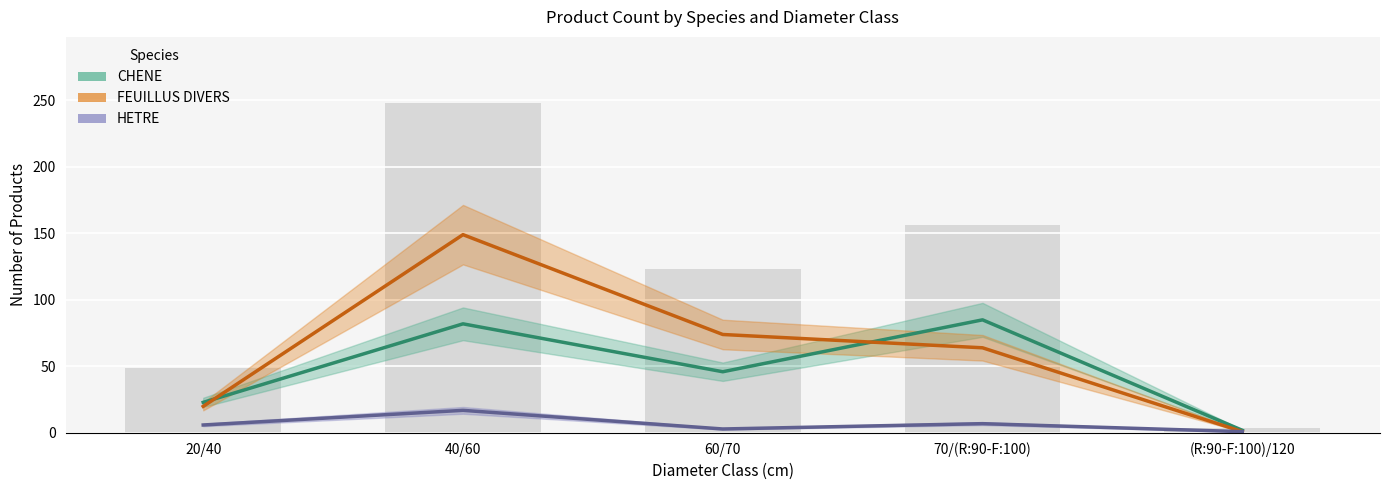

How many values in the FEUILLUS DIVERS (produit_nbre) series exceed 64?

2